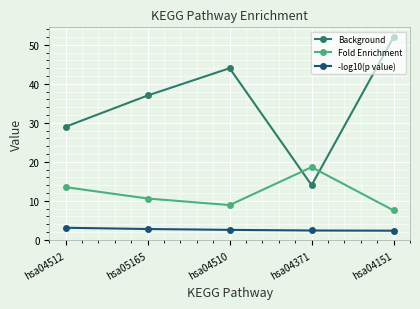

Is it true that -log10(p value) equals 2.8 at hsa05165?

True